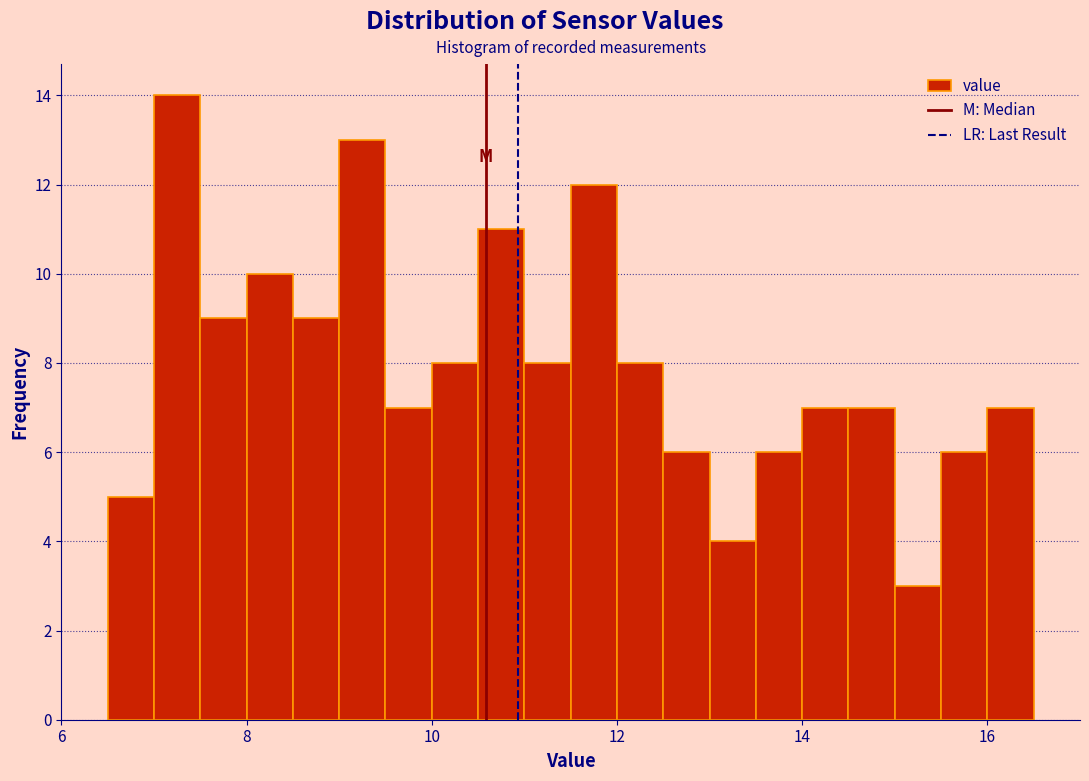

Around what value on the x-axis is the tallest bar? Give the approximate position of its centre, as read against the axis.

7.2